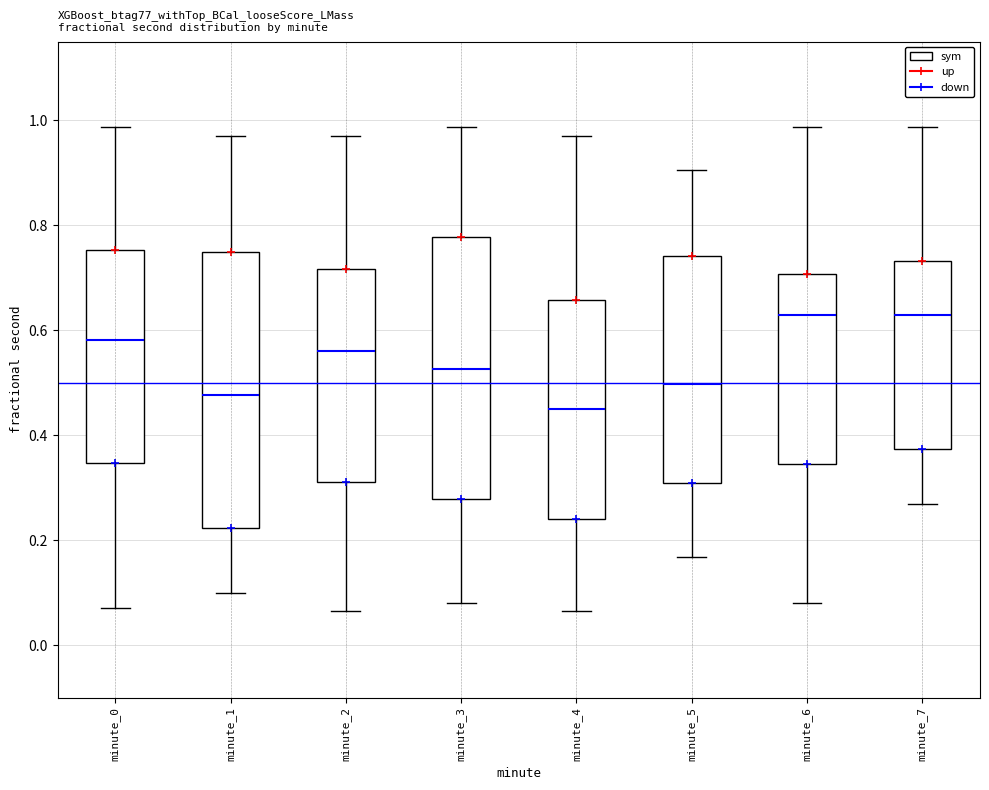

Reading left to right, read every box against the y-axis: the position of its median line, the range the box covers, and the ends of its whiskers. The values are not printed on the chart, so give them approximately, as read against the axis.

minute_0: median 0.58, box 0.34 to 0.76, whiskers 0.08 to 0.98
minute_1: median 0.48, box 0.22 to 0.74, whiskers 0.10 to 0.96
minute_2: median 0.56, box 0.32 to 0.72, whiskers 0.06 to 0.96
minute_3: median 0.52, box 0.28 to 0.78, whiskers 0.08 to 0.98
minute_4: median 0.44, box 0.24 to 0.66, whiskers 0.06 to 0.96
minute_5: median 0.50, box 0.30 to 0.74, whiskers 0.16 to 0.90
minute_6: median 0.62, box 0.34 to 0.70, whiskers 0.08 to 0.98
minute_7: median 0.62, box 0.38 to 0.74, whiskers 0.26 to 0.98